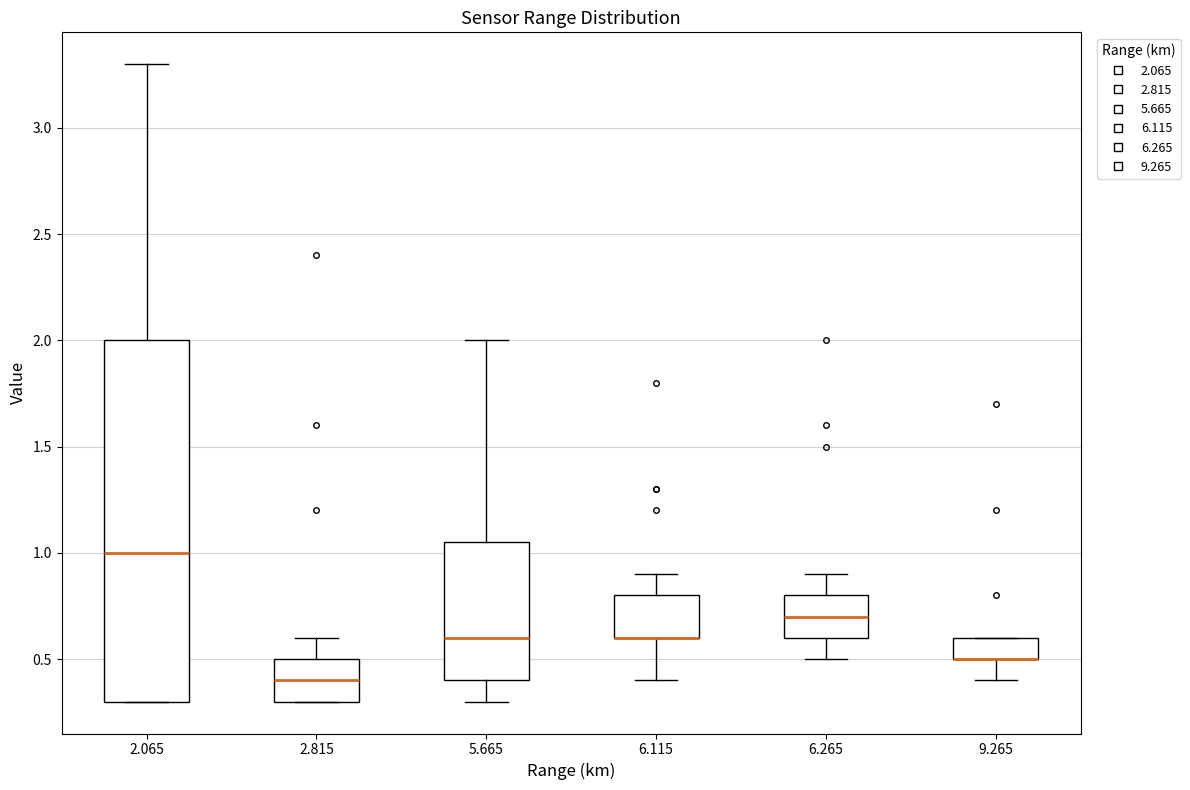

Which box is the tallest, from its lower edge to its upper edge?

2.065